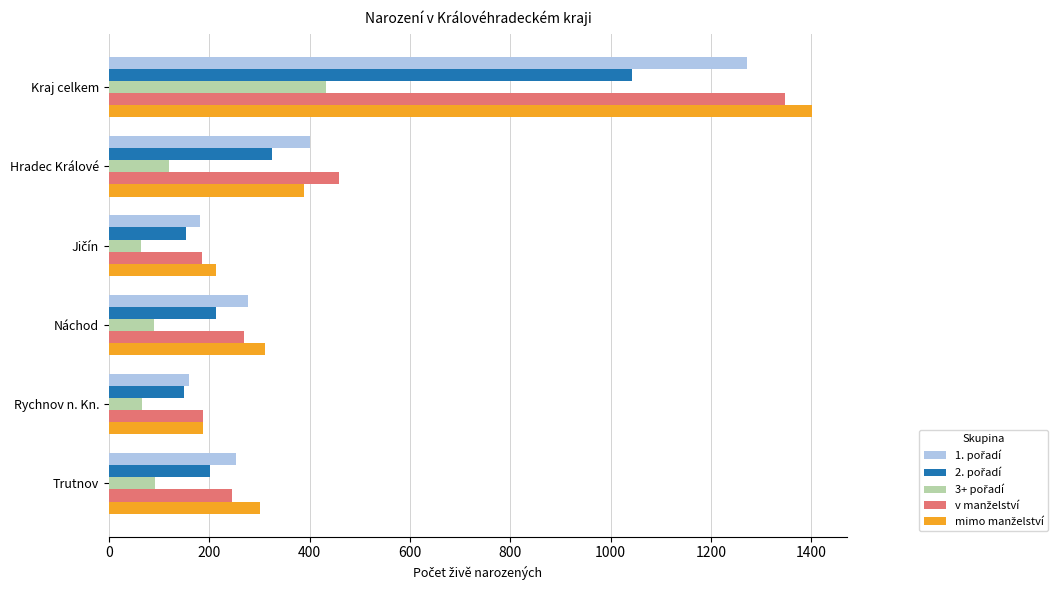

Which label corresponds to the largest value in the chart?

Kraj celkem